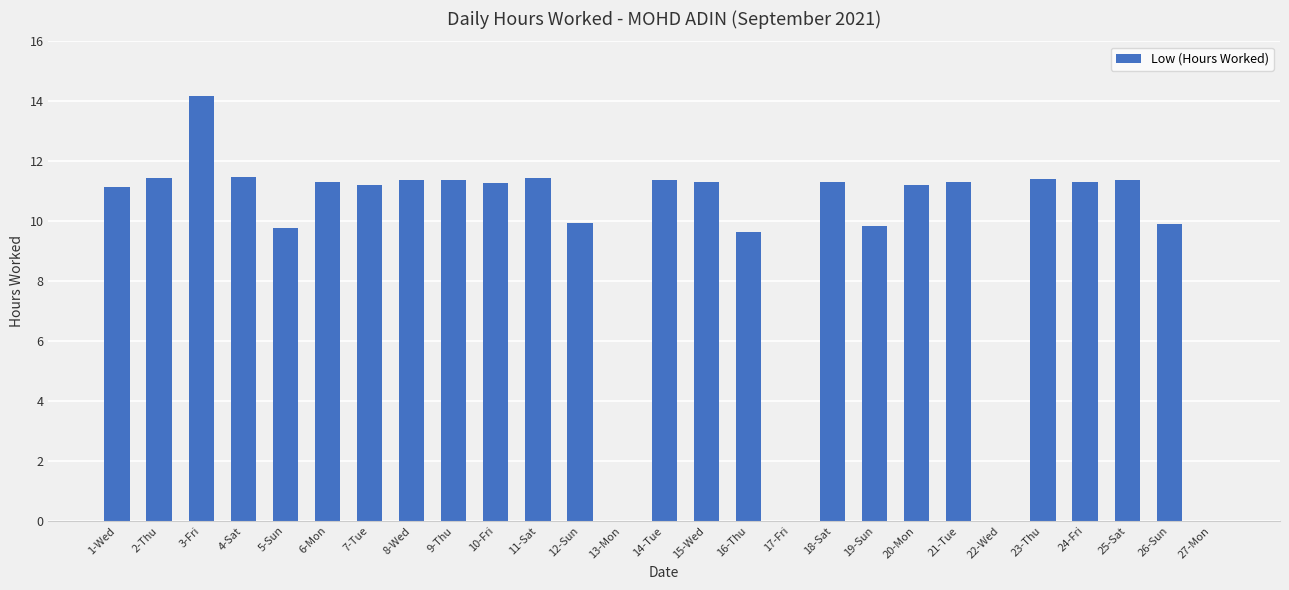

The value at 23-Thu is 11.4. True or false?

True